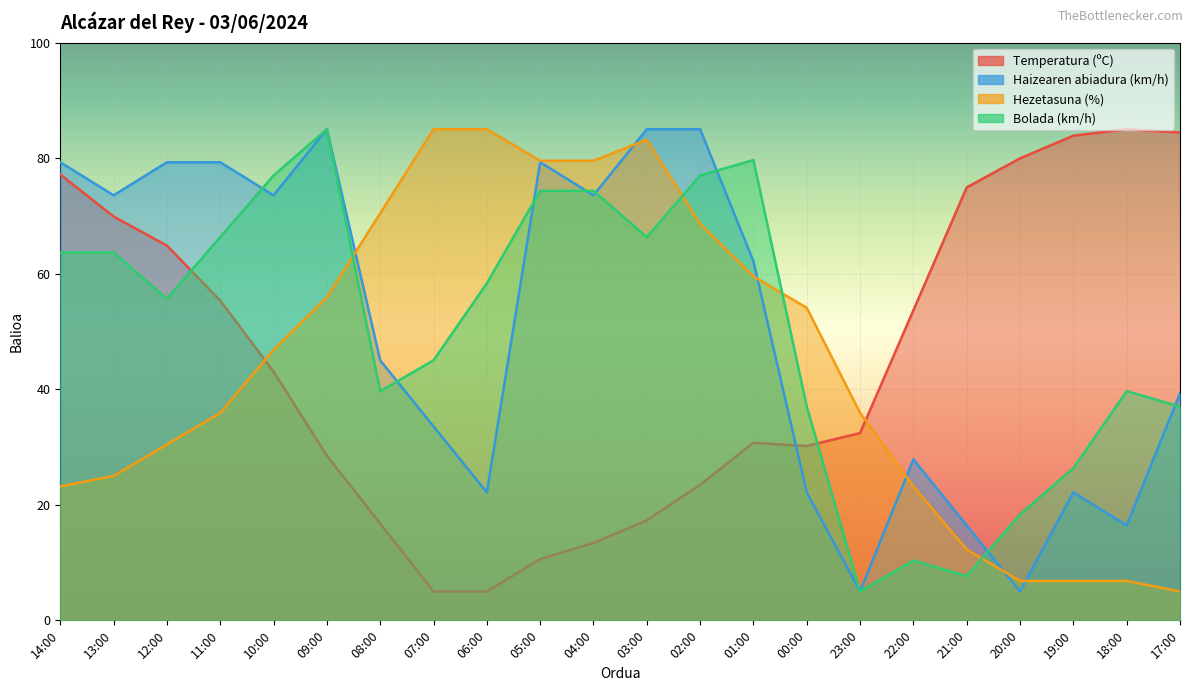

In Haizearen abiadura (km/h), how many points are lower than both neighbors (excluding endpoints)?

7